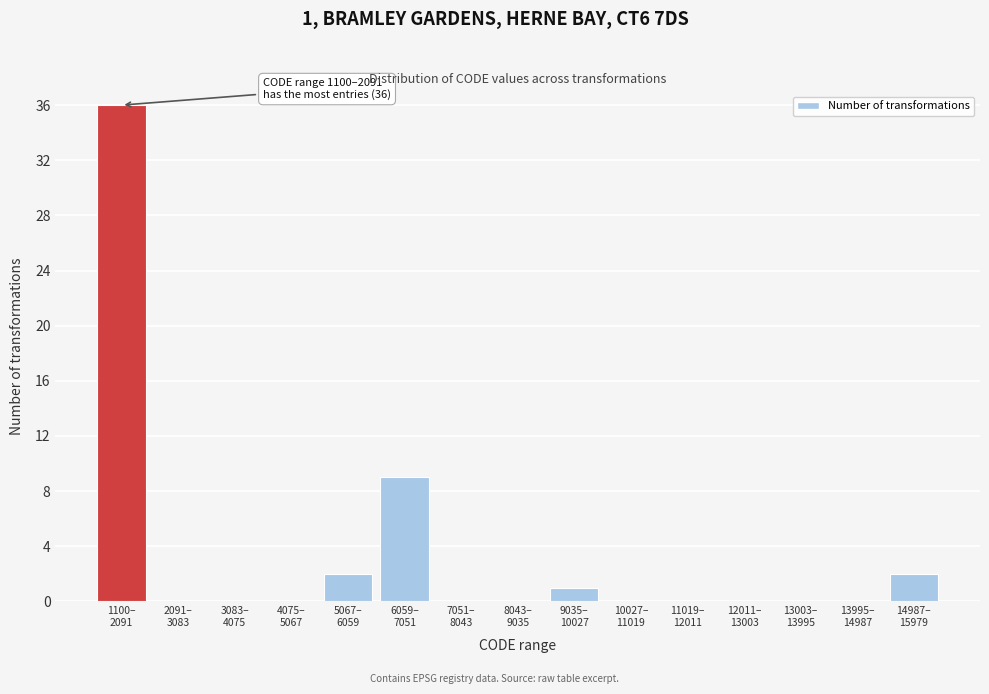

What is the sum of all values?

50